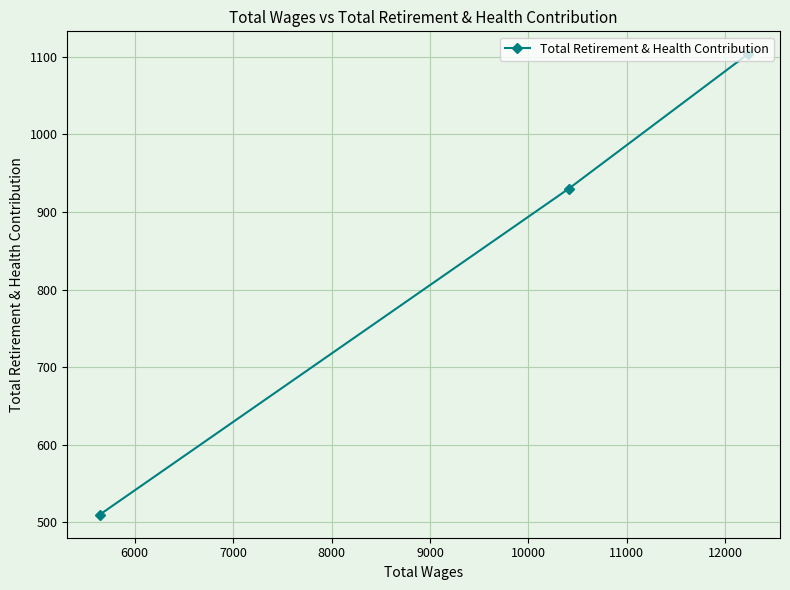

What is the average value?

848